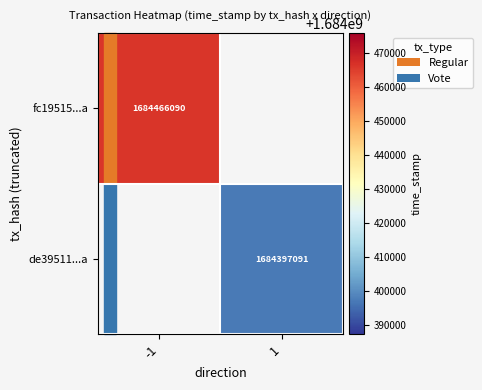

The fc19515...a series shows 1684466090 at -1. True or false?

True